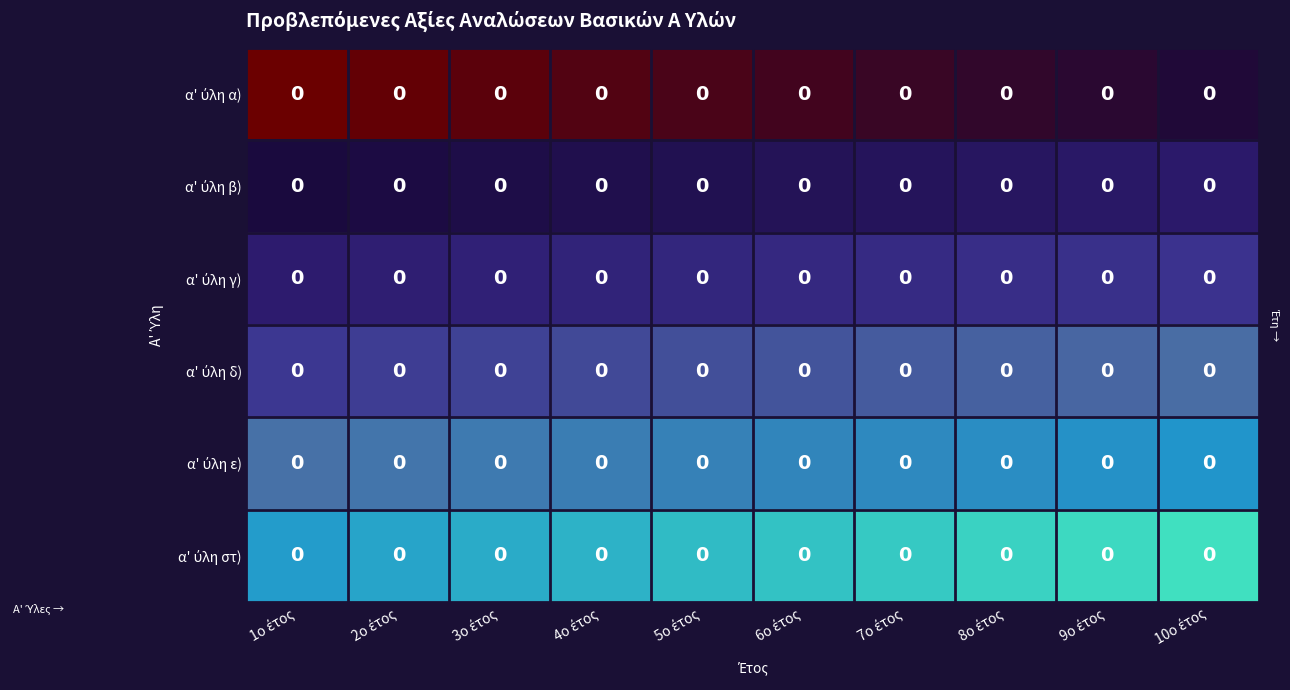

At which category is the sum across all series the highest?

10ο έτος